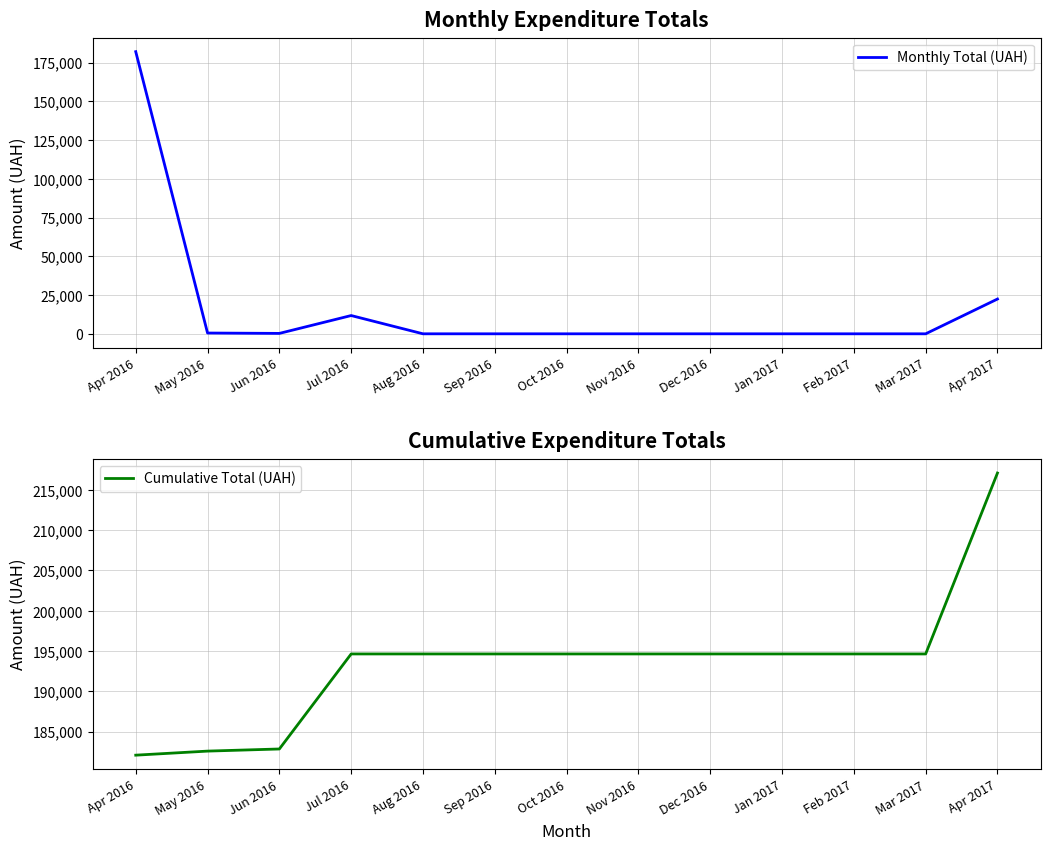

In Monthly Total (UAH), how many points are higher than both neighbors (excluding endpoints)?

1